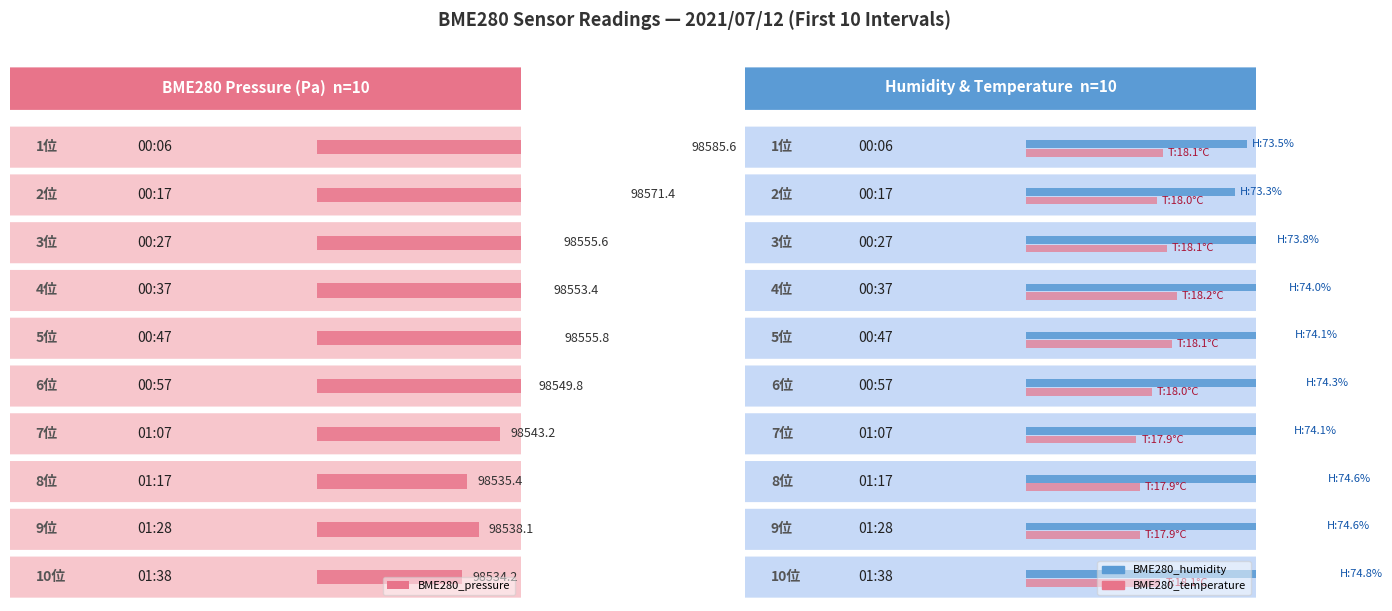

What is the value of the BME280_temperature bar at the 9th from the left?

17.9